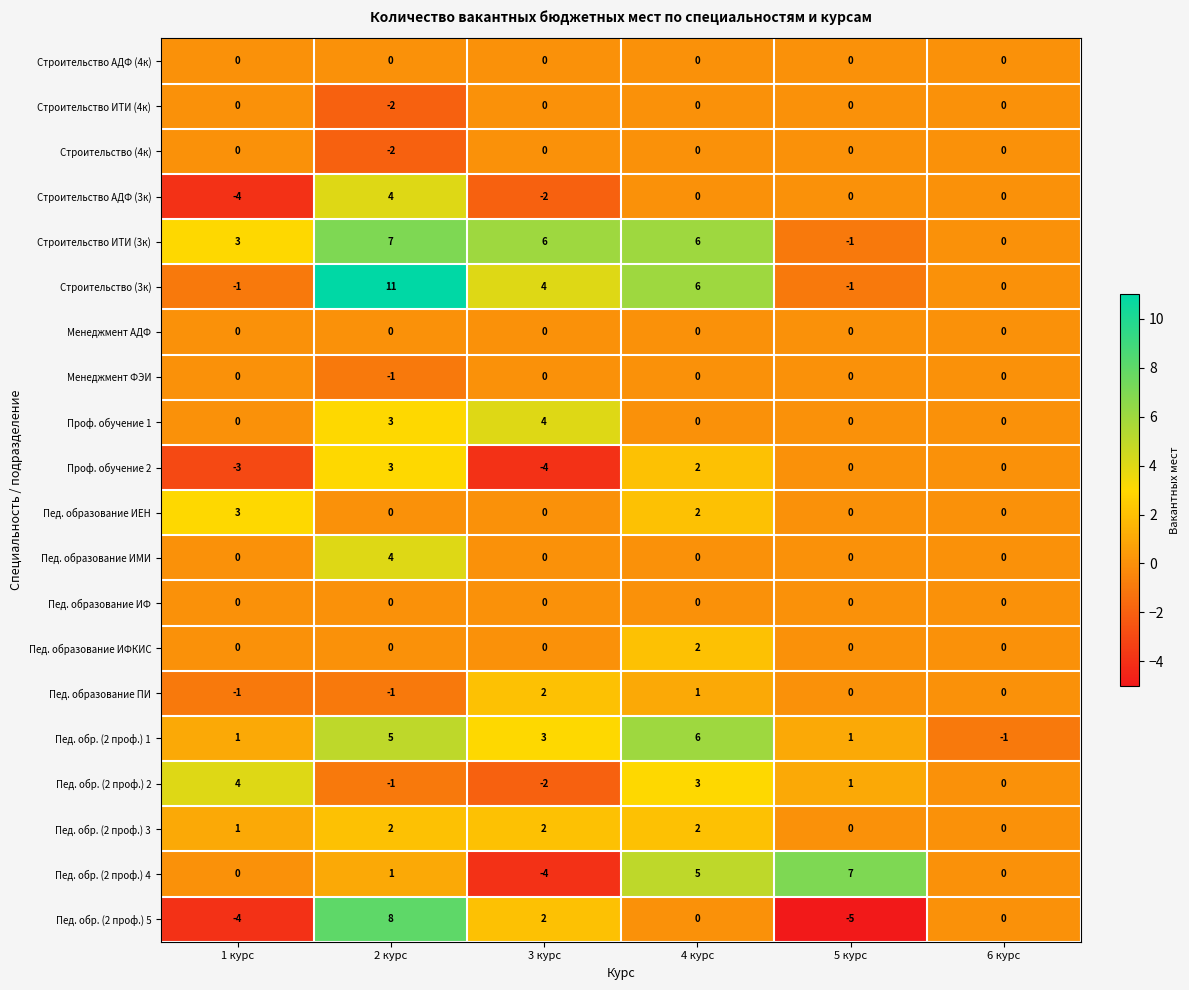

What is the sum of all Строительство ИТИ (3к) values?

21